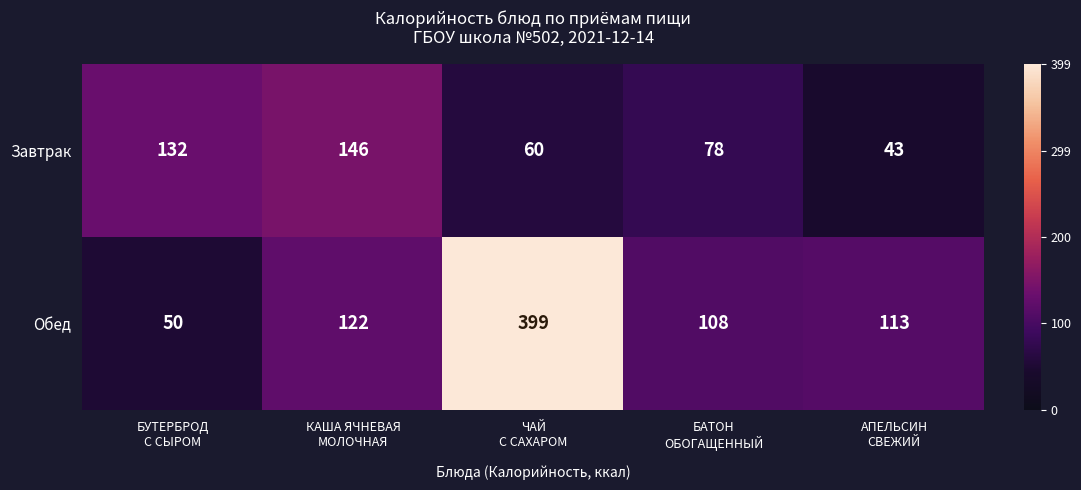

List the series in order of their peak value, highest first.

Обед, Завтрак